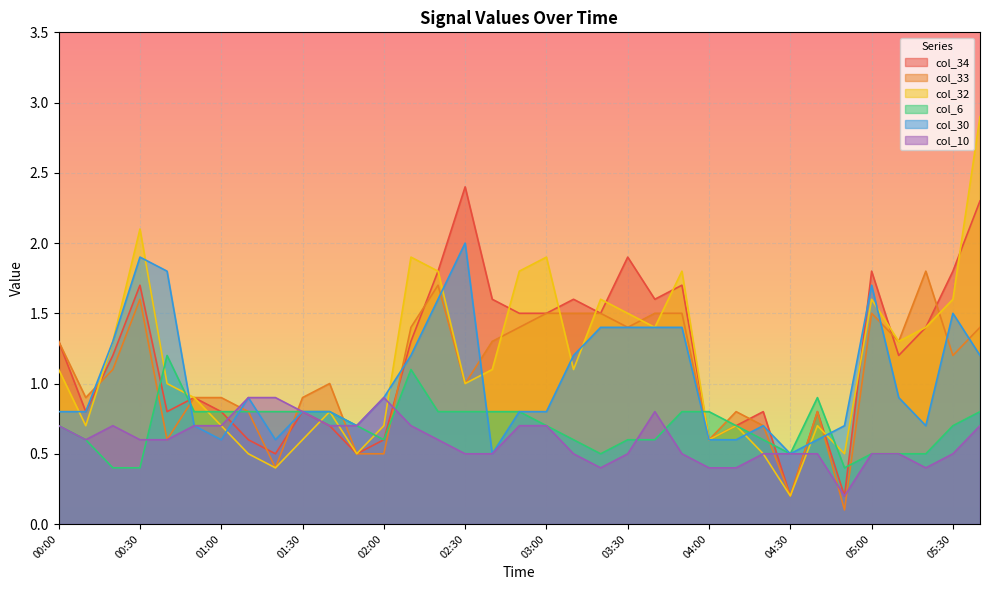

Where do col_10 and col_33 first cross each other?

01:00 and 01:10